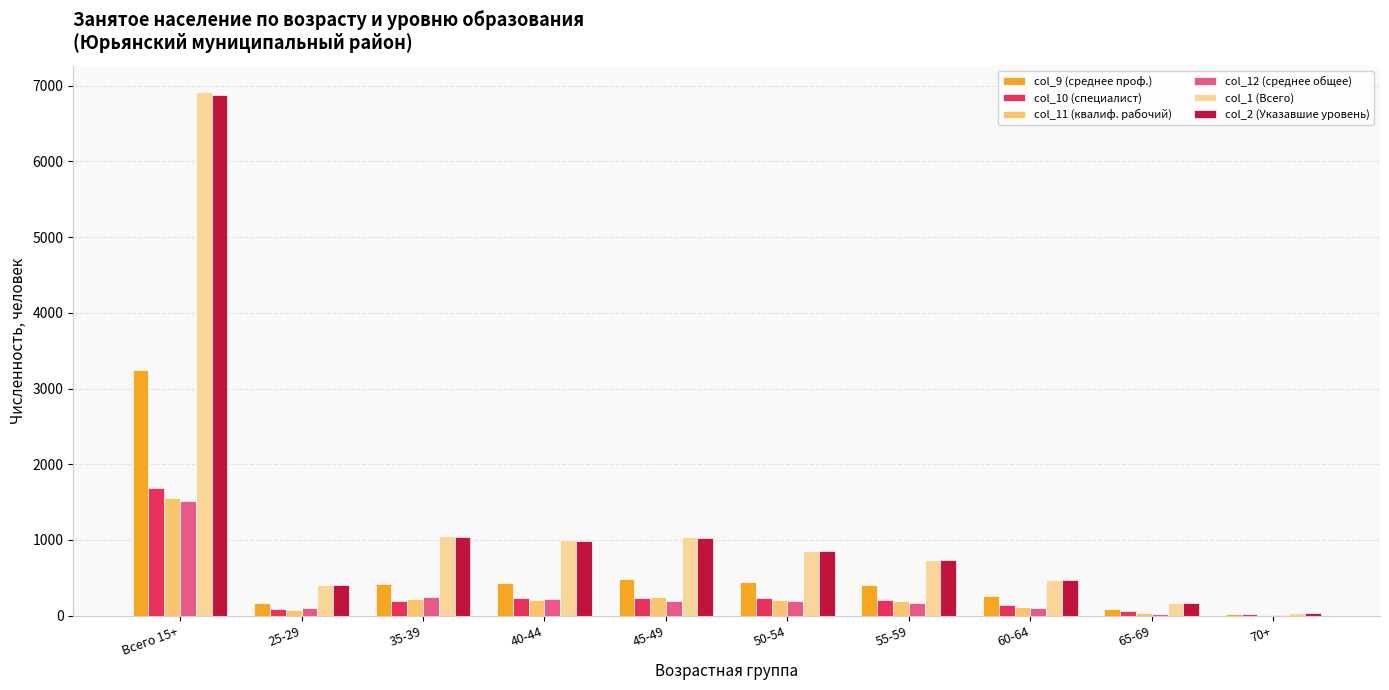

Which label corresponds to the largest value in the chart?

Всего 15+